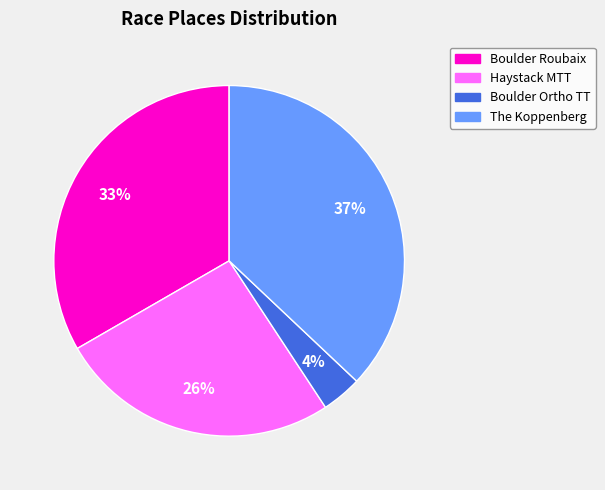

To the nearest percent, what is the difference between the largest and smallest slice percentages?

33%